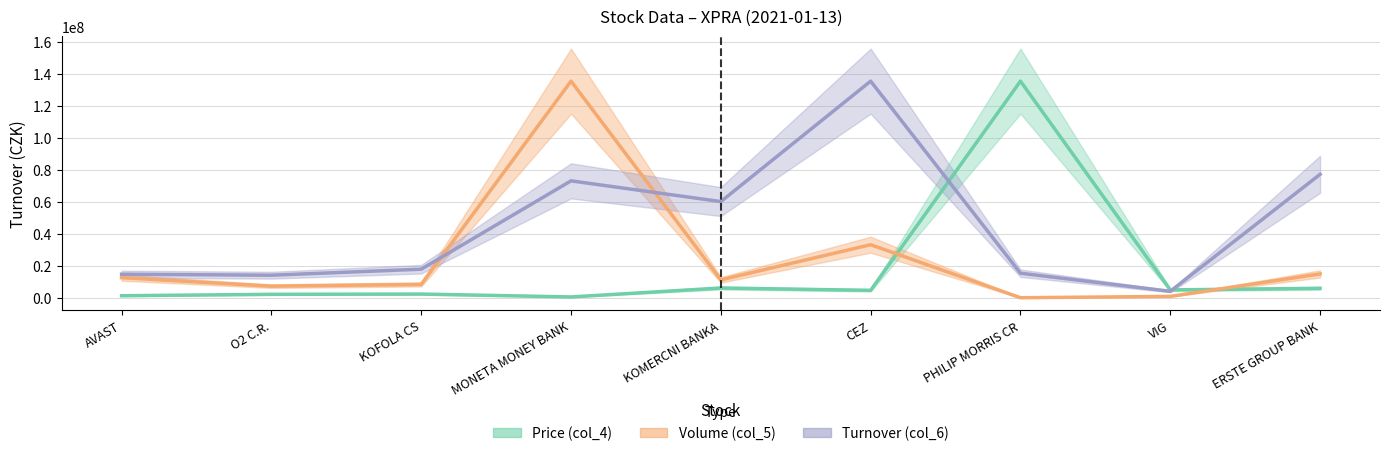

What is the sum of all Turnover (col_6) values?

413088407.3